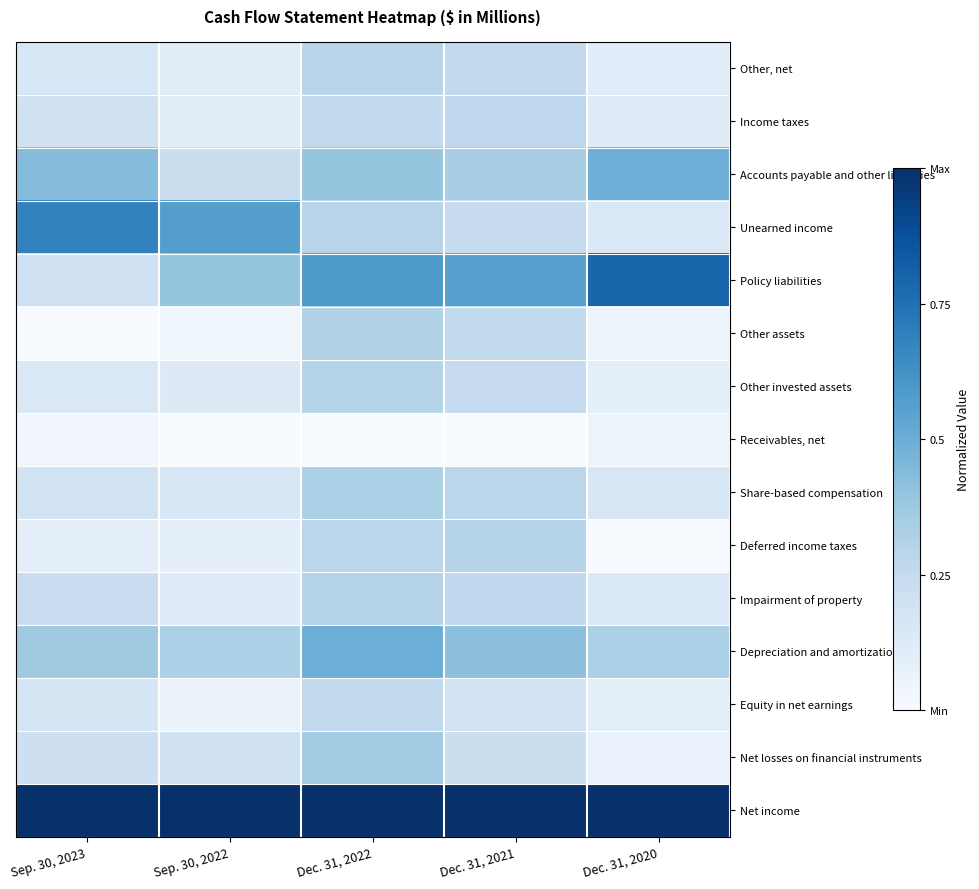

Rank the series by their maximum value, from highest to lowest.

Net income, Policy liabilities, Unearned income, Depreciation and amortization, Accounts payable and other liabilities, Net losses on financial instruments, Share-based compensation, Other assets, Other invested assets, Impairment of property, Deferred income taxes, Other, net, Income taxes, Equity in net earnings, Receivables, net